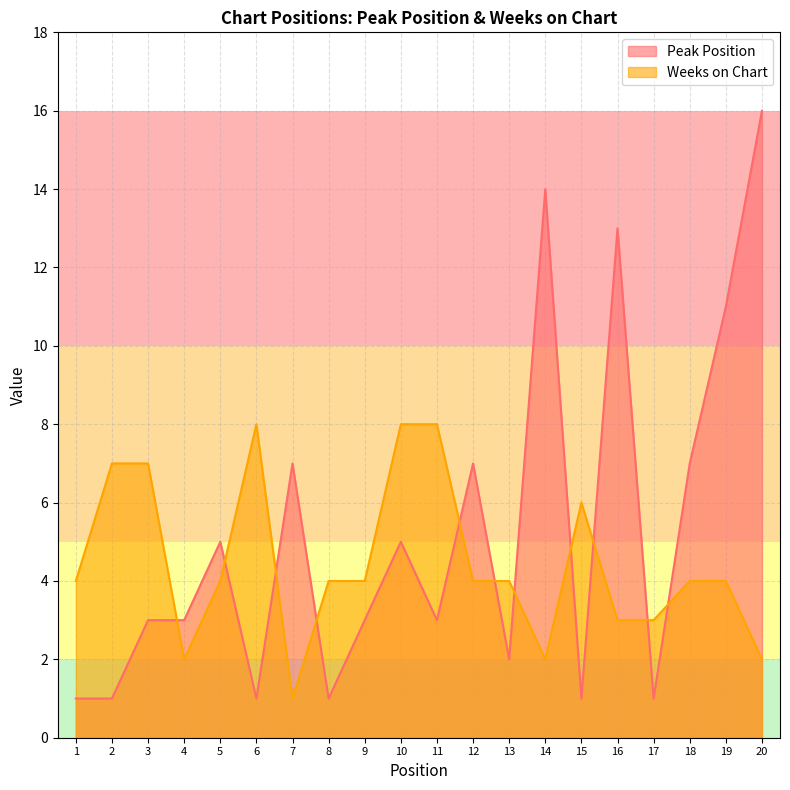

Reading right to left, what are all the values shown in this chart?

Peak Position: 16	11	7	1	13	1	14	2	7	3	5	3	1	7	1	5	3	3	1	1
Weeks on Chart: 2	4	4	3	3	6	2	4	4	8	8	4	4	1	8	4	2	7	7	4